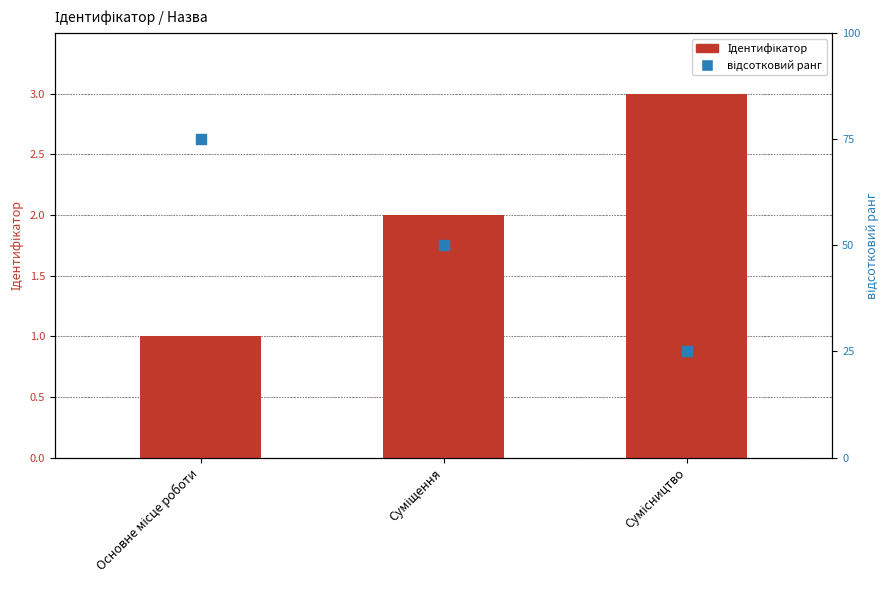

Which series reaches the minimum Y coordinate?

Ідентифікатор